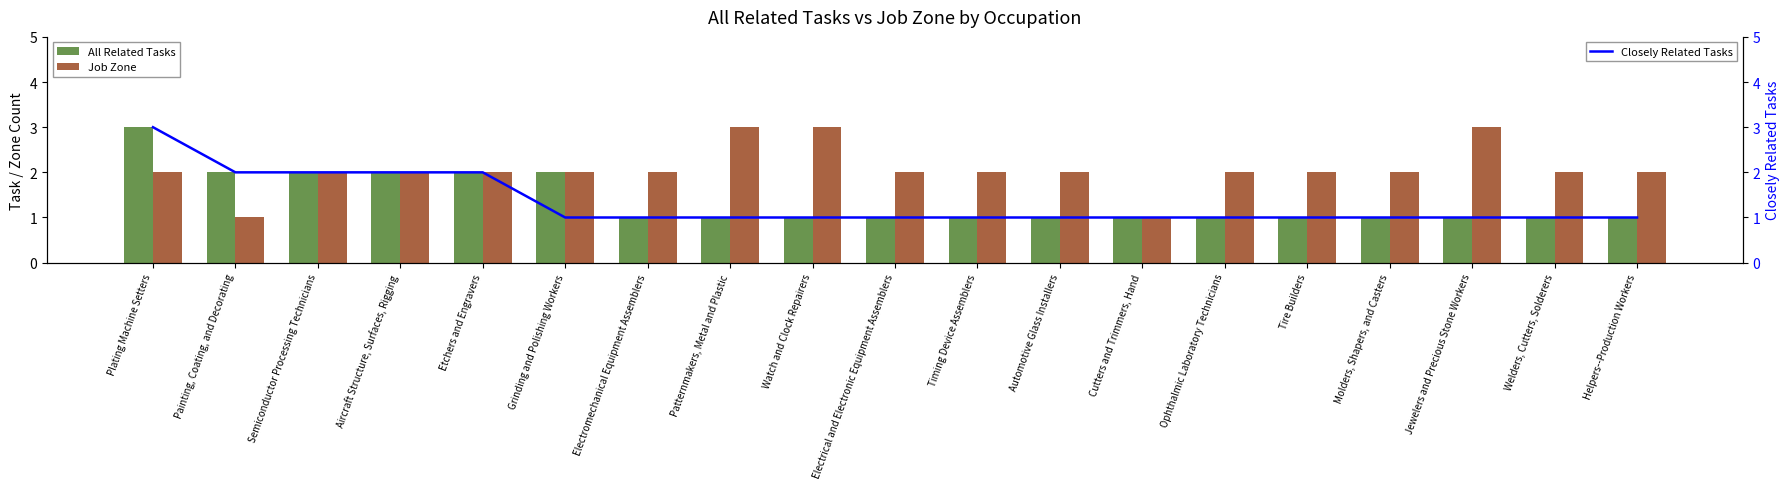

Rank the series by their maximum value, from lowest to highest.

All Related Tasks, Job Zone, Closely Related Tasks